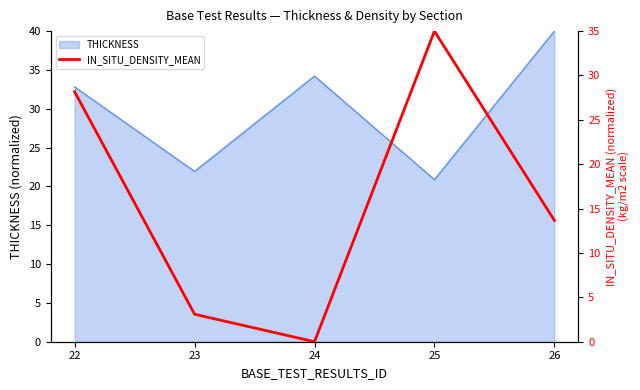

The chart shows a value of -18.3 at 24. True or false?

False